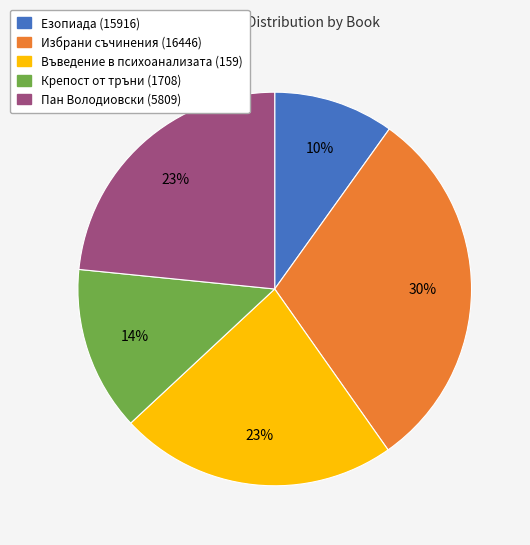

Is there a majority slice in this chart?

No